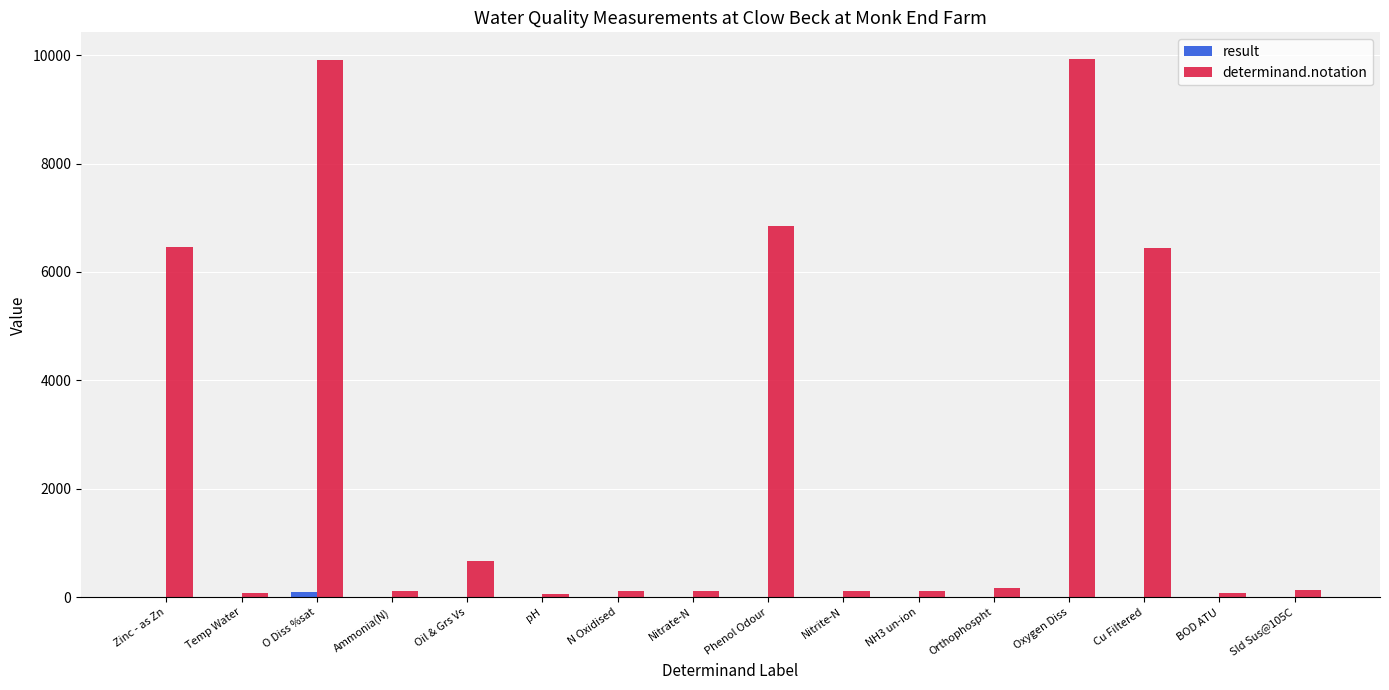

What is the total value across all series at Cu Filtered?

6452.6